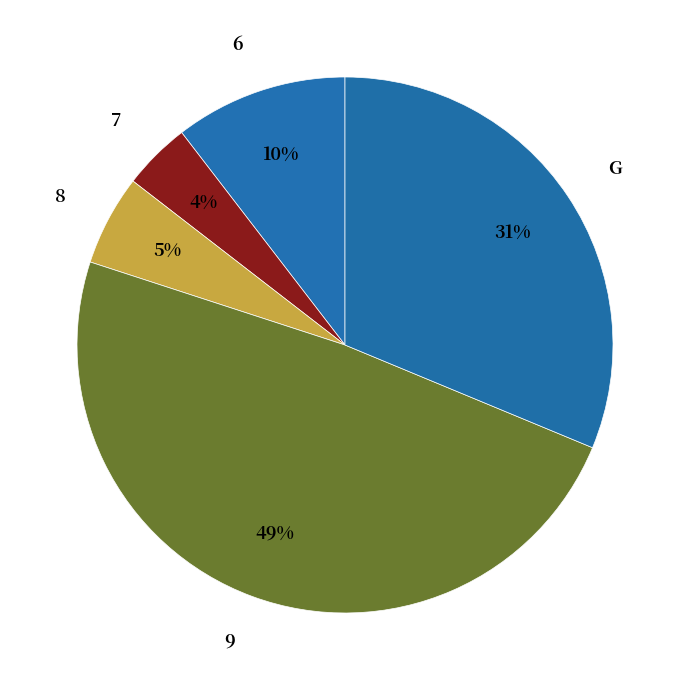

Combined, do 8 and 9 account for over 50%?

Yes